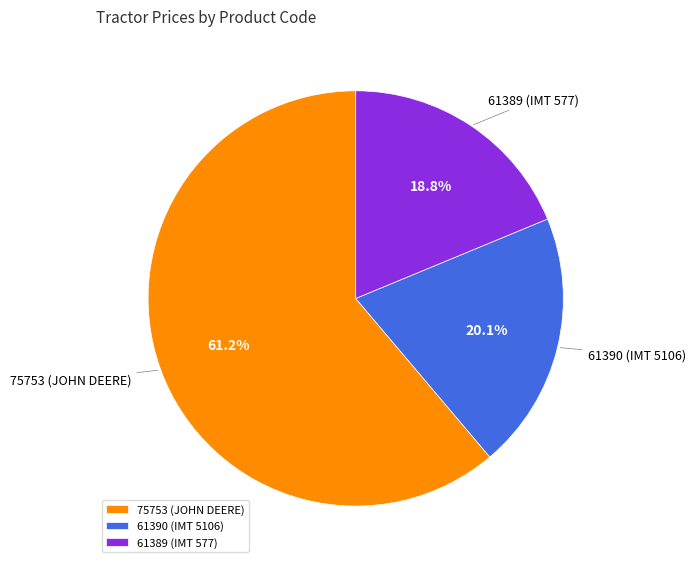

What percentage is the 61390 (IMT 5106) slice, to the nearest percent?

20%